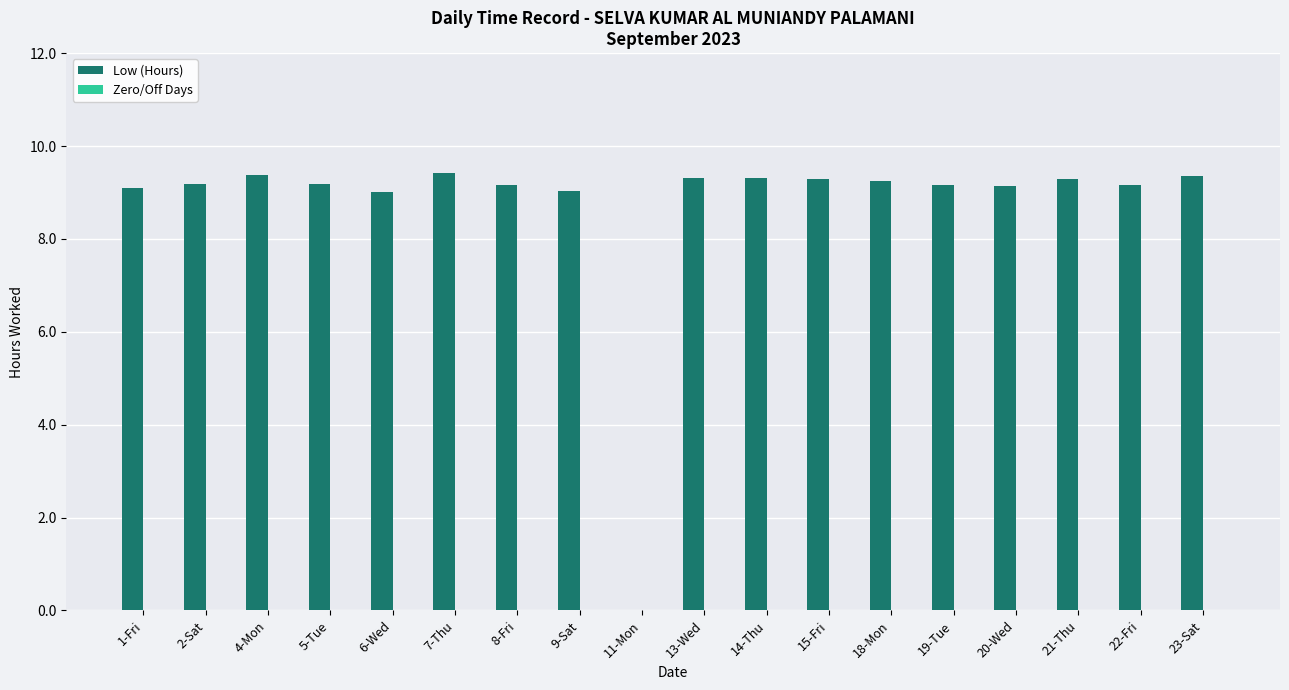

What is the sum of the values at 23-Sat and 6-Wed?

18.4